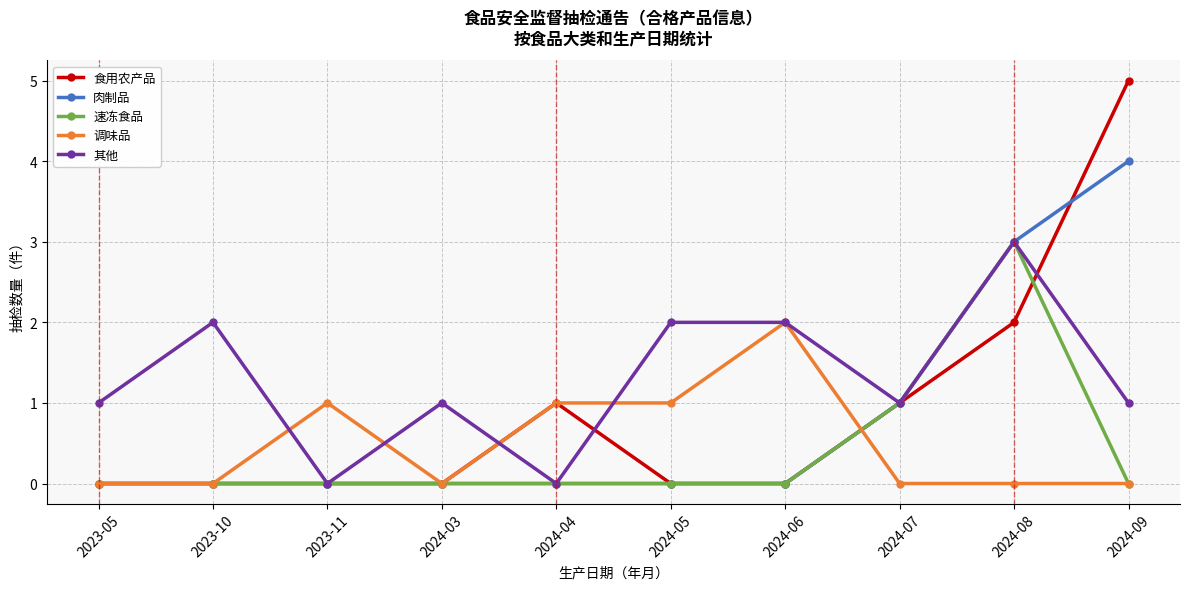

At which category is the sum across all series the highest?

2024-08